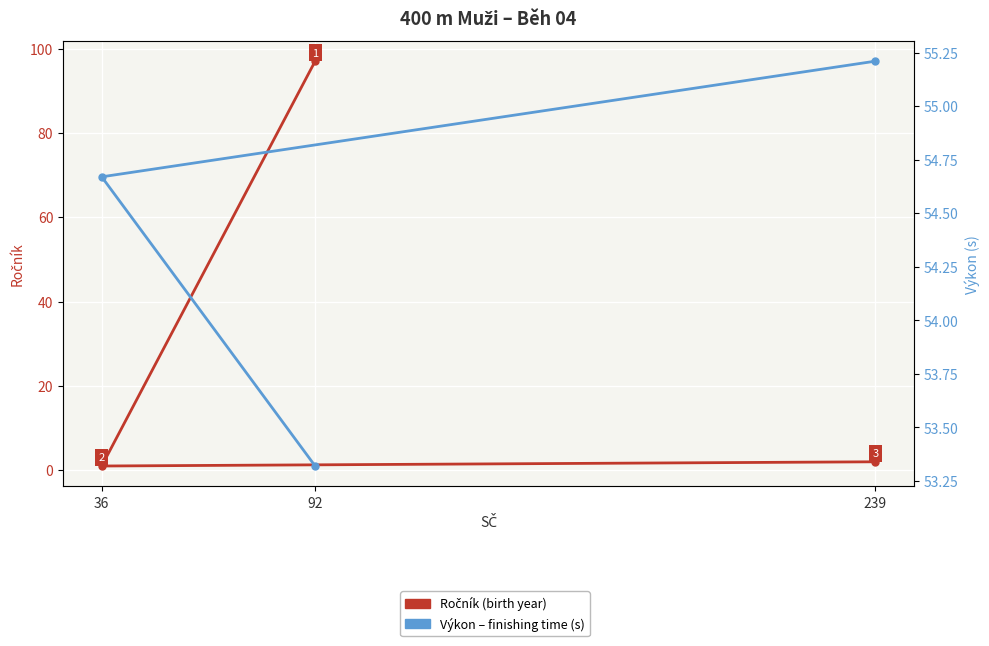

Which series has the largest range (max minus min)?

Ročník